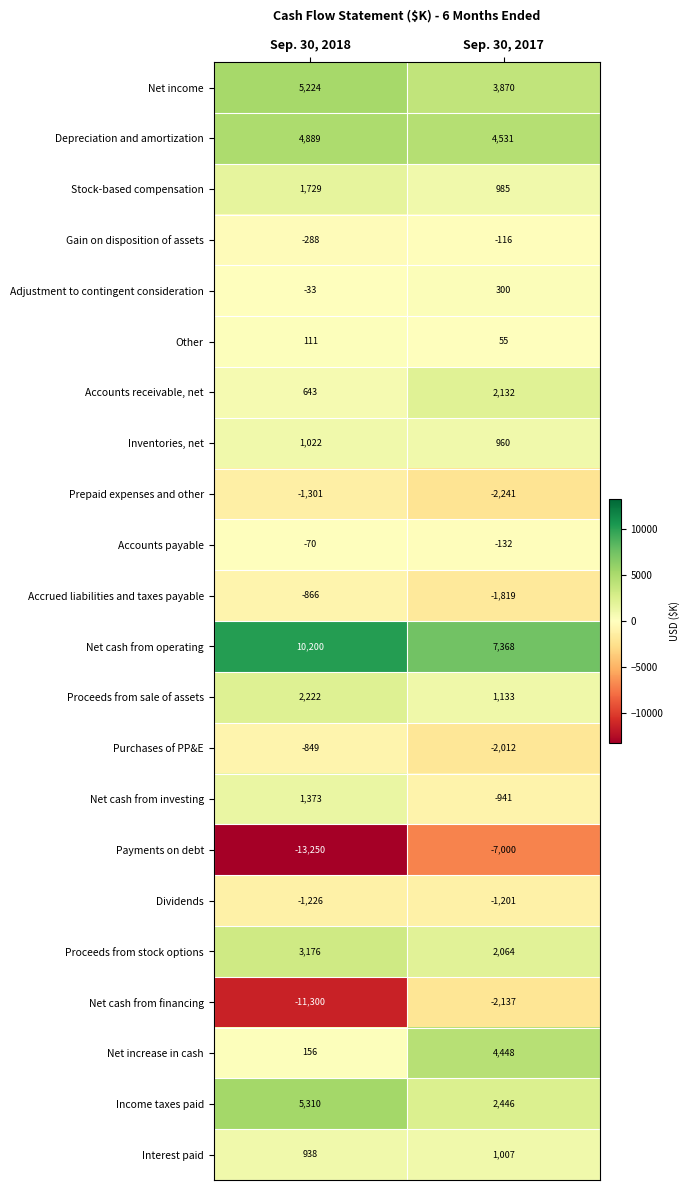

At Sep. 30, 2017, list the series in order from largest to smallest.

Net cash from operating, Depreciation and amortization, Net increase in cash, Net income, Income taxes paid, Accounts receivable, net, Proceeds from stock options, Proceeds from sale of assets, Interest paid, Stock-based compensation, Inventories, net, Adjustment to contingent consideration, Other, Gain on disposition of assets, Accounts payable, Net cash from investing, Dividends, Accrued liabilities and taxes payable, Purchases of PP&E, Net cash from financing, Prepaid expenses and other, Payments on debt